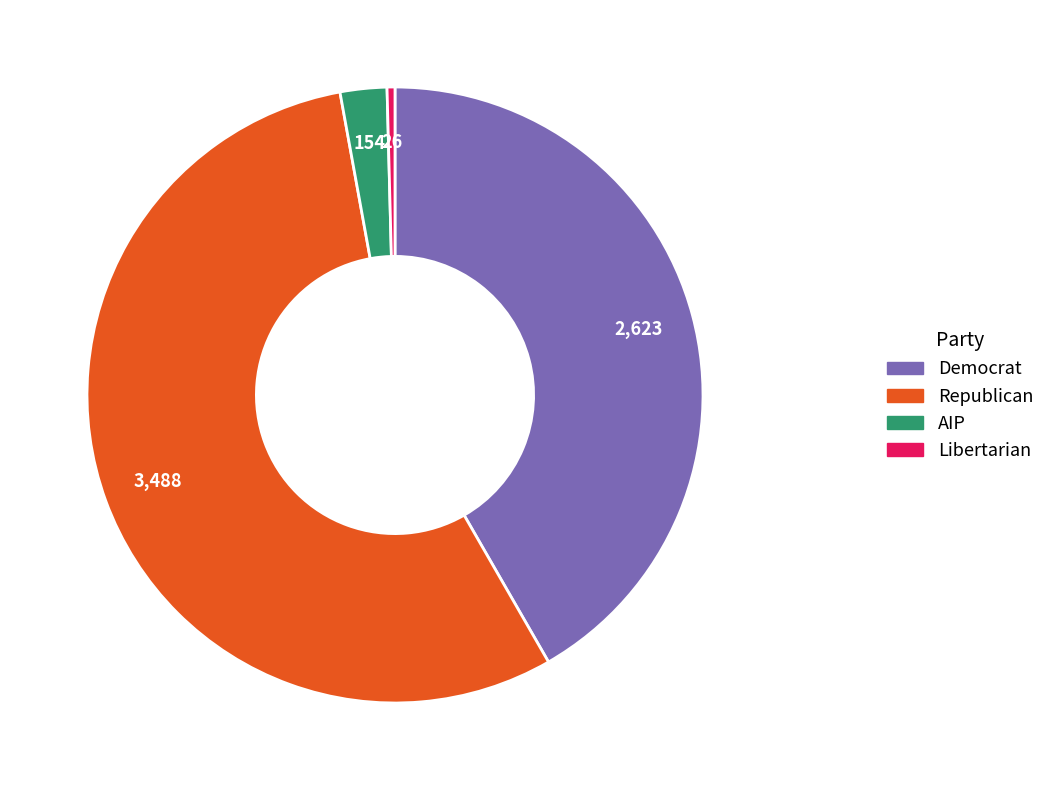

How many segments does this pie chart have?

4